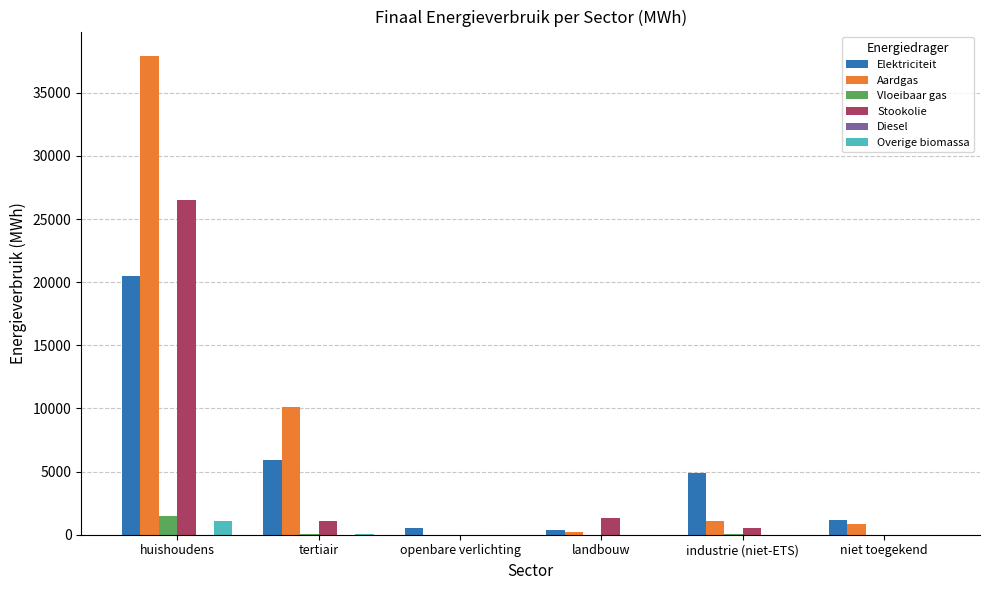

What is the highest value of the Vloeibaar gas series?

1462.8